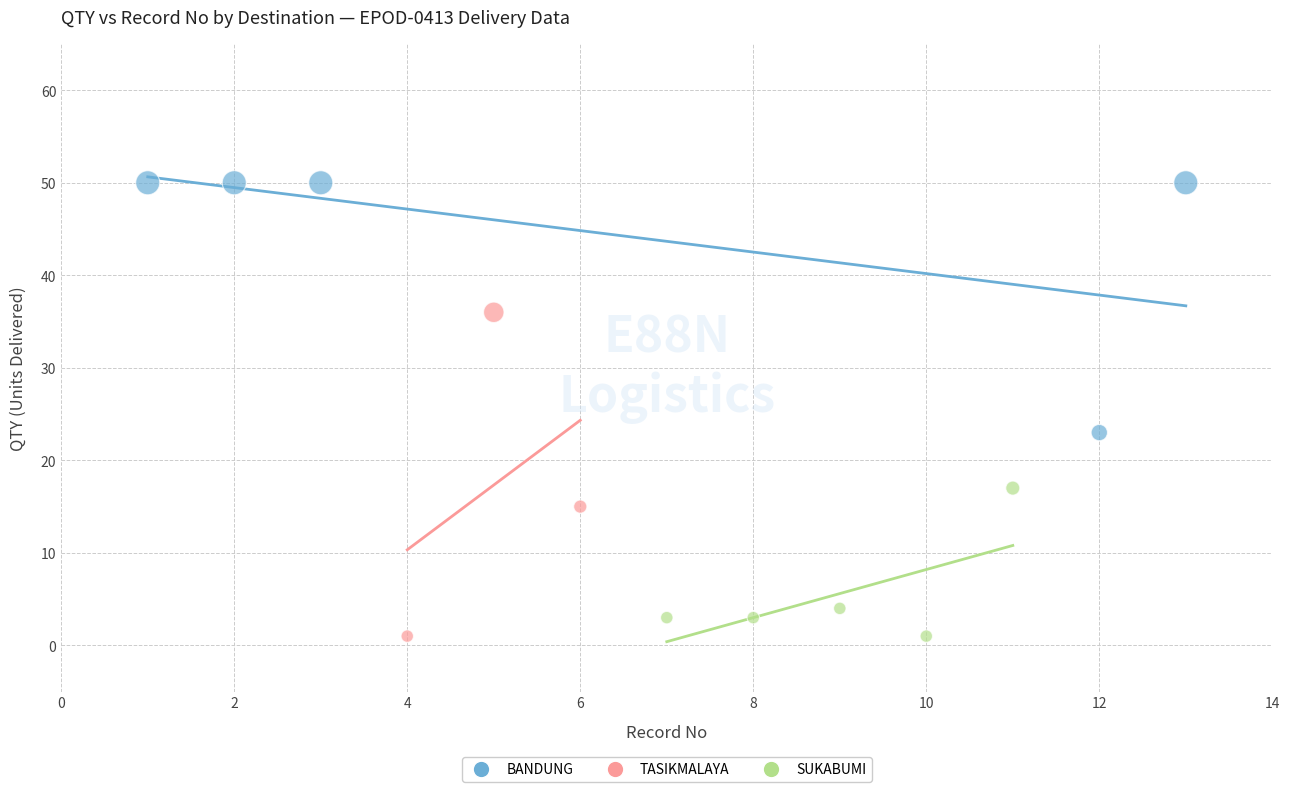

Which series contains the highest Y value?

BANDUNG